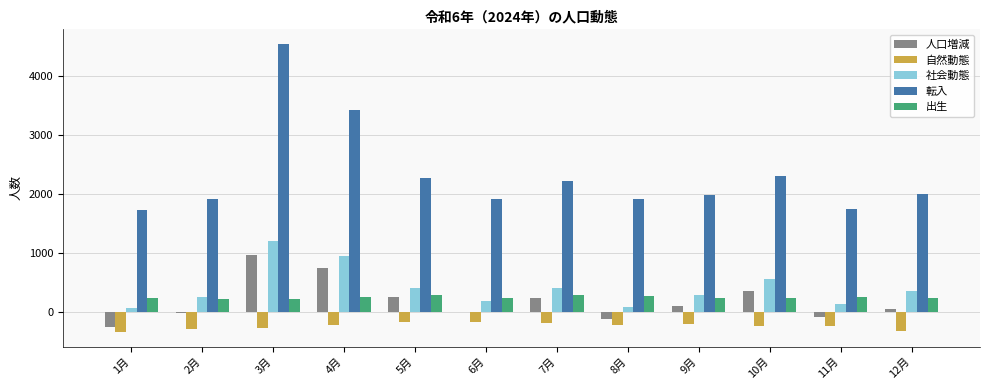

What is the sum of all 人口増減 values?

2173